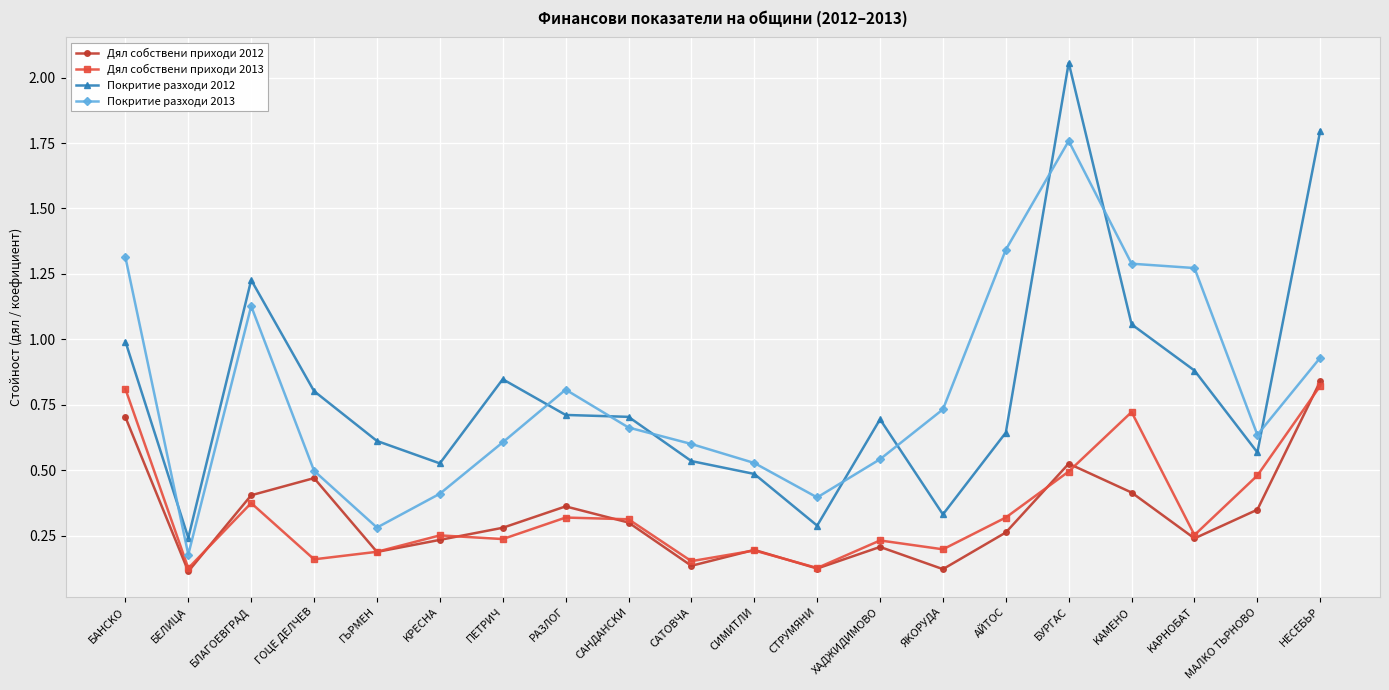

How many lines are shown in the chart?

4